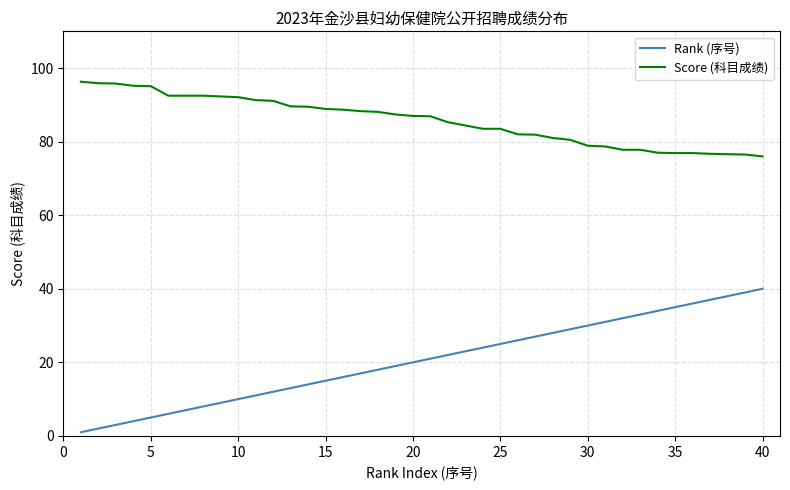

What is the maximum value shown in the chart?

96.3